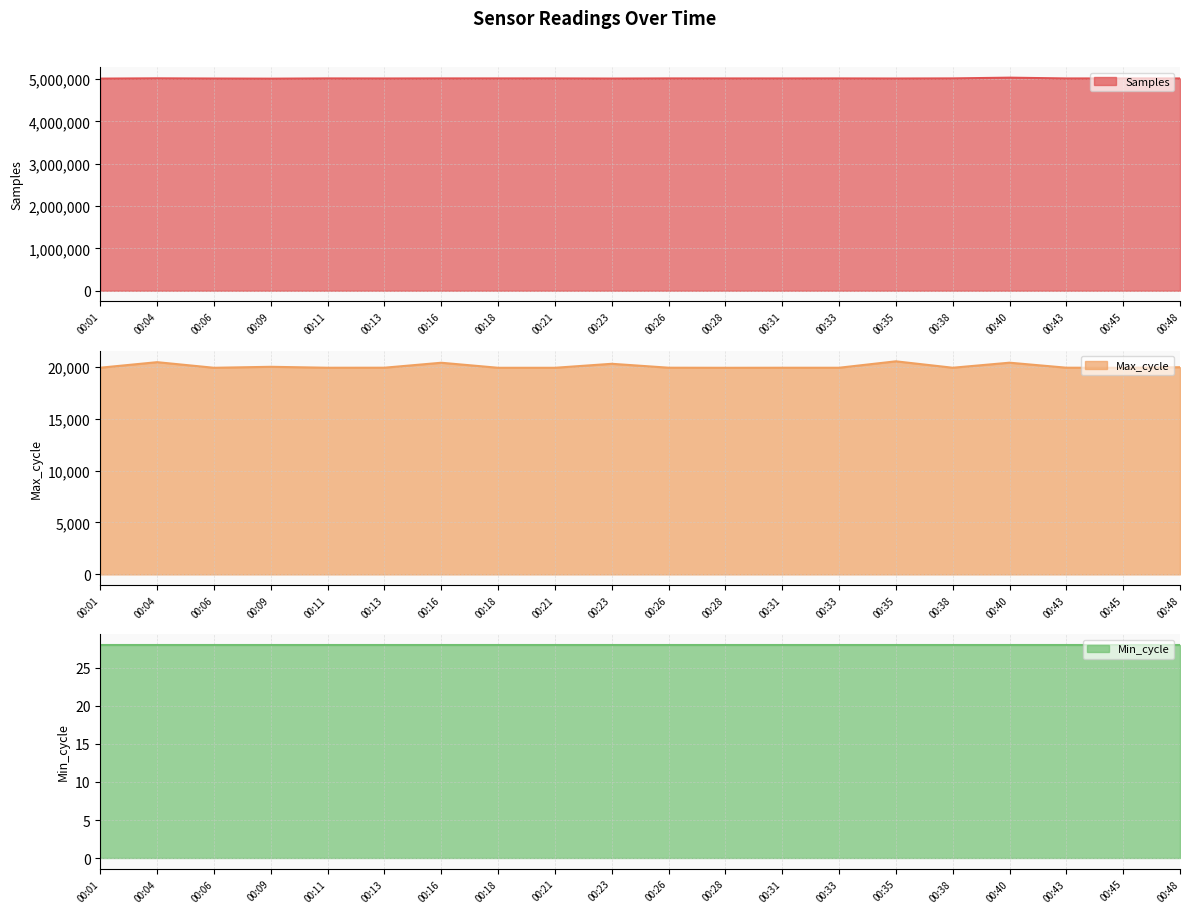

The value of Samples at 00:48 is 5011567. True or false?

True